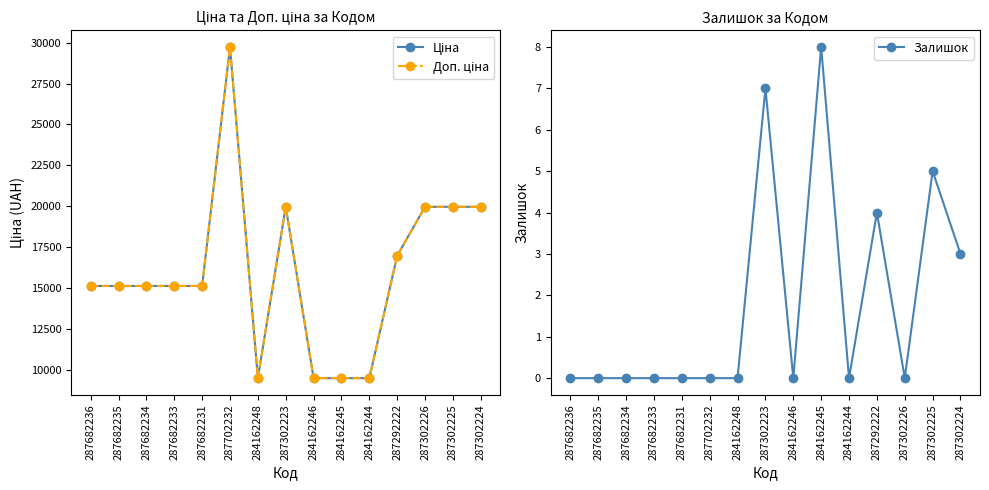

What is the label of the 4th point from the left?

287682233